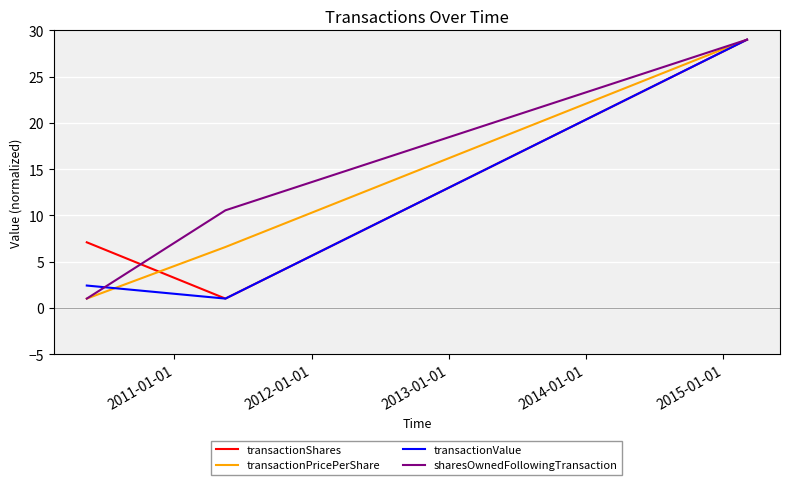

What is the maximum value shown in the chart?

29.0